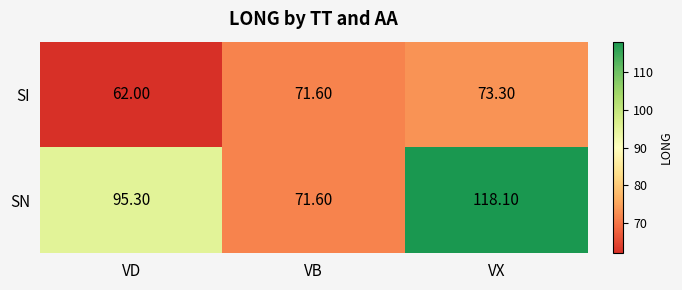

List the labels in order of SI value, largest first.

VX, VB, VD